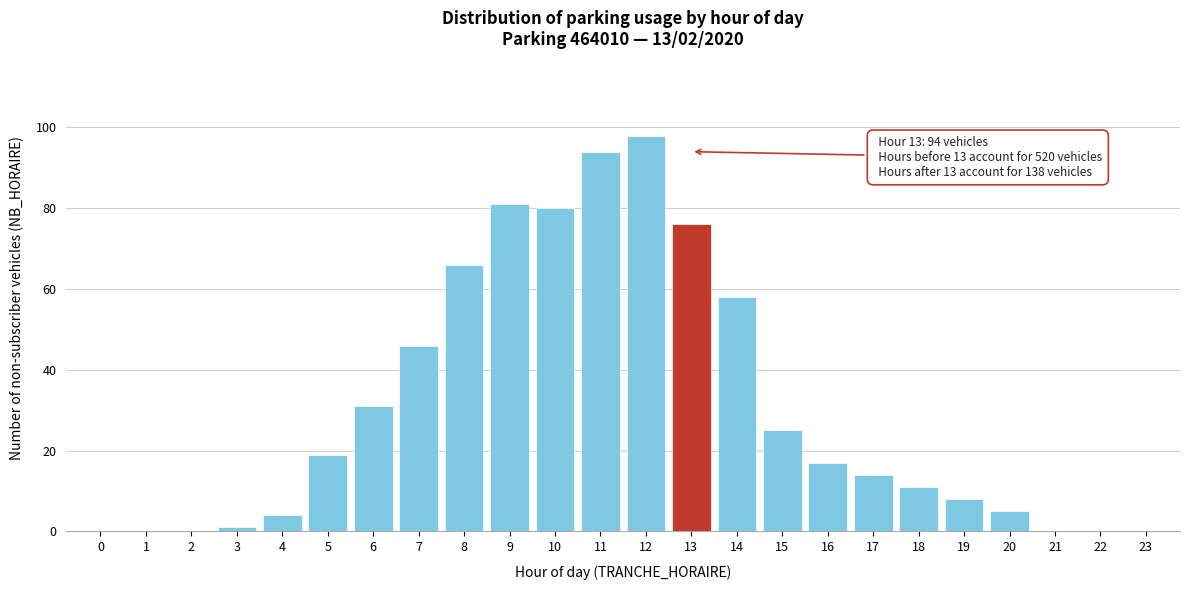

Reading left to right, transcribe all the data shown in this chart.

0=0	1=0	2=0	3=1	4=4	5=19	6=31	7=46	8=66	9=81	10=80	11=94	12=98	13=76	14=58	15=25	16=17	17=14	18=11	19=8	20=5	21=0	22=0	23=0